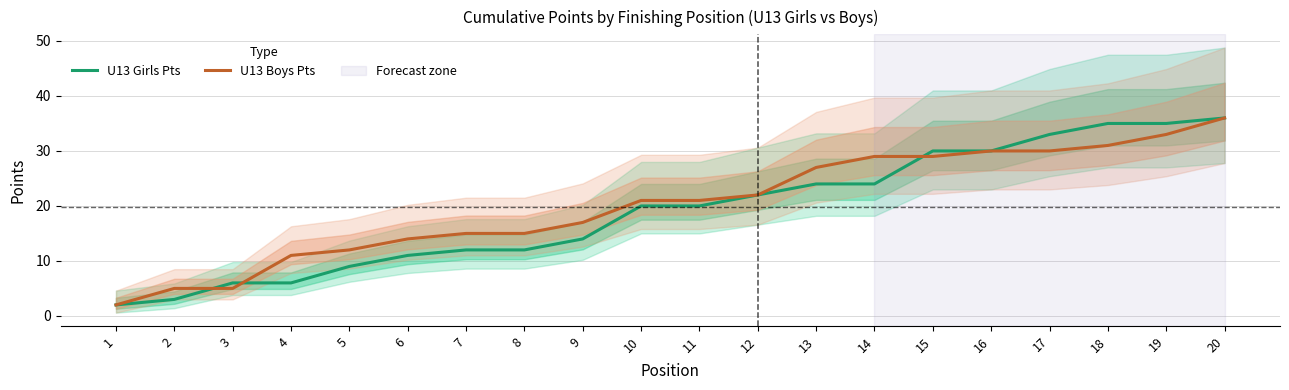

Which series ends up on top after the final intersection of U13 Boys Pts and U13 Girls Pts?

U13 Girls Pts